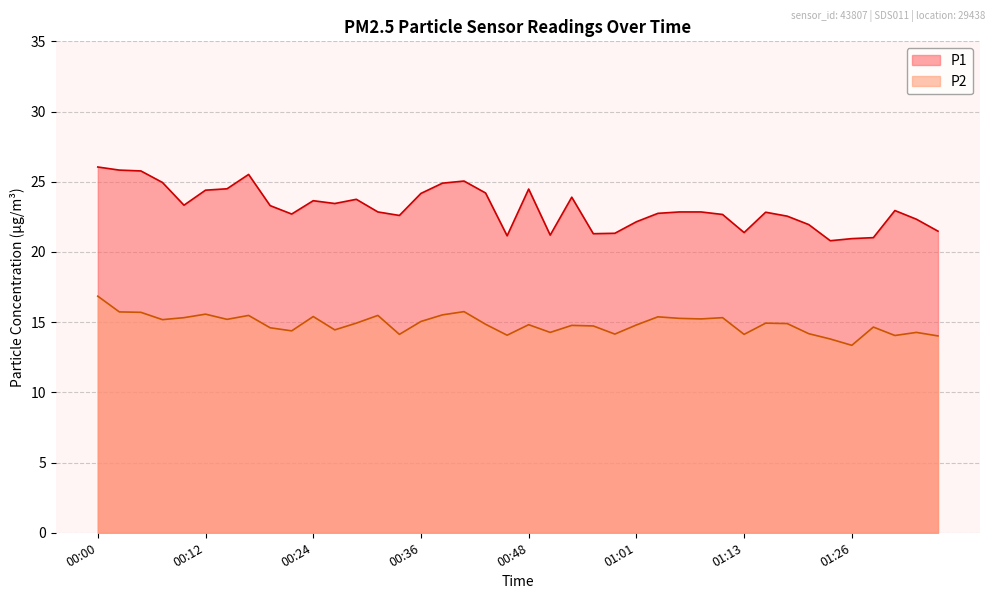

Reading right to left, transcribe all the data shown in this chart.

P1: 21.5	22.3	22.9	21.0	20.9	20.8	21.9	22.6	22.8	21.4	22.7	22.9	22.9	22.8	22.1	21.3	21.3	23.9	21.2	24.5	21.1	24.2	25.1	24.9	24.2	22.6	22.9	23.8	23.4	23.6	22.7	23.3	25.5	24.5	24.4	23.3	24.9	25.8	25.8	26.1
P2: 14.0	14.3	14.1	14.7	13.3	13.8	14.2	14.9	14.9	14.1	15.3	15.2	15.3	15.4	14.8	14.2	14.7	14.8	14.3	14.8	14.1	14.8	15.8	15.5	15.1	14.1	15.5	14.9	14.4	15.4	14.4	14.6	15.5	15.2	15.6	15.3	15.2	15.7	15.7	16.9